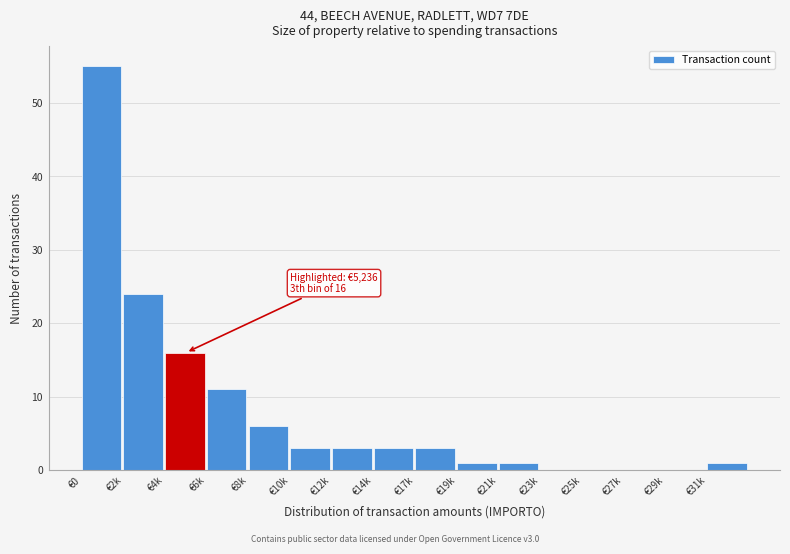

Reading left to right, transcribe all the data shown in this chart.

€0=55	€2k=24	€4k=16	€6k=11	€8k=6	€10k=3	€12k=3	€14k=3	€17k=3	€19k=1	€21k=1	€23k=0	€25k=0	€27k=0	€29k=0	€31k=1